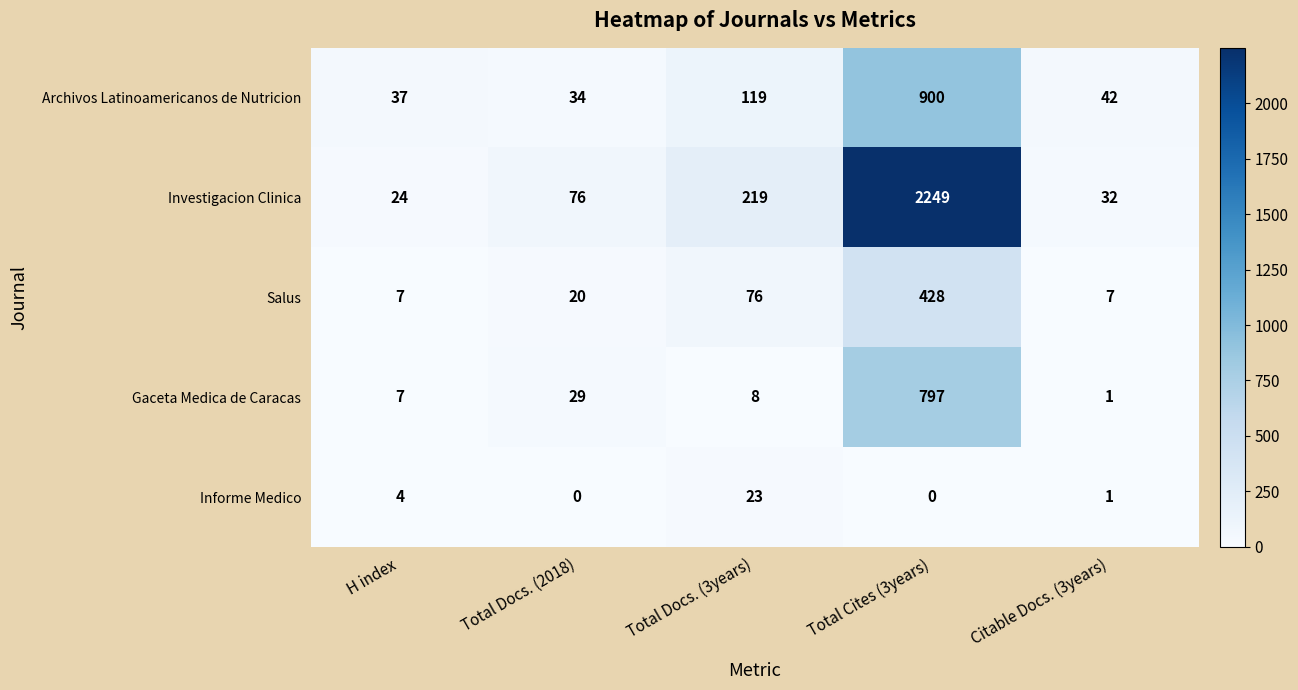

Reading left to right, list all the values displayed in this chart.

Archivos Latinoamericanos de Nutricion: H index=37	Total Docs. (2018)=34	Total Docs. (3years)=119	Total Cites (3years)=900	Citable Docs. (3years)=42
Investigacion Clinica: H index=24	Total Docs. (2018)=76	Total Docs. (3years)=219	Total Cites (3years)=2249	Citable Docs. (3years)=32
Salus: H index=7	Total Docs. (2018)=20	Total Docs. (3years)=76	Total Cites (3years)=428	Citable Docs. (3years)=7
Gaceta Medica de Caracas: H index=7	Total Docs. (2018)=29	Total Docs. (3years)=8	Total Cites (3years)=797	Citable Docs. (3years)=1
Informe Medico: H index=4	Total Docs. (2018)=0	Total Docs. (3years)=23	Total Cites (3years)=0	Citable Docs. (3years)=1